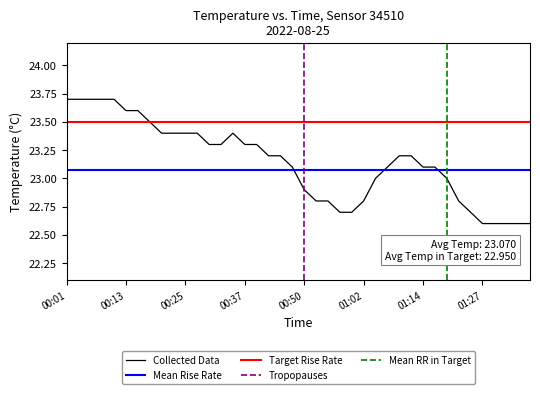

Reading left to right, transcribe all the data shown in this chart.

23.7	23.7	23.7	23.7	23.7	23.6	23.6	23.5	23.4	23.4	23.4	23.4	23.3	23.3	23.4	23.3	23.3	23.2	23.2	23.1	22.9	22.8	22.8	22.7	22.7	22.8	23.0	23.1	23.2	23.2	23.1	23.1	23.0	22.8	22.7	22.6	22.6	22.6	22.6	22.6